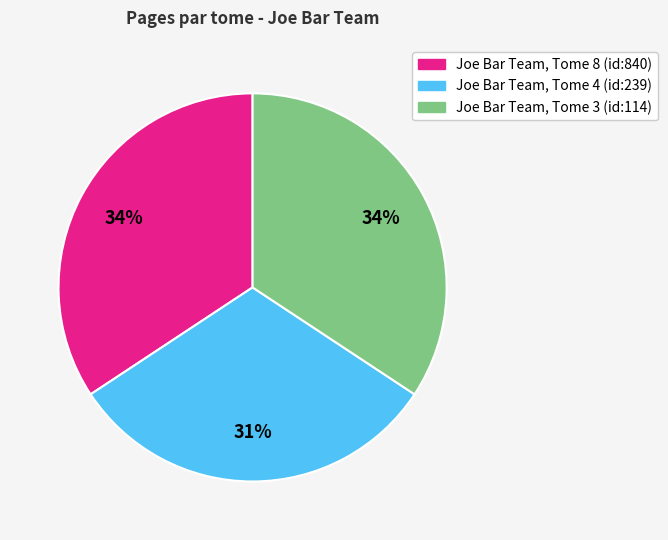

To the nearest percent, what is the difference between the largest and smallest slice percentages?

3%